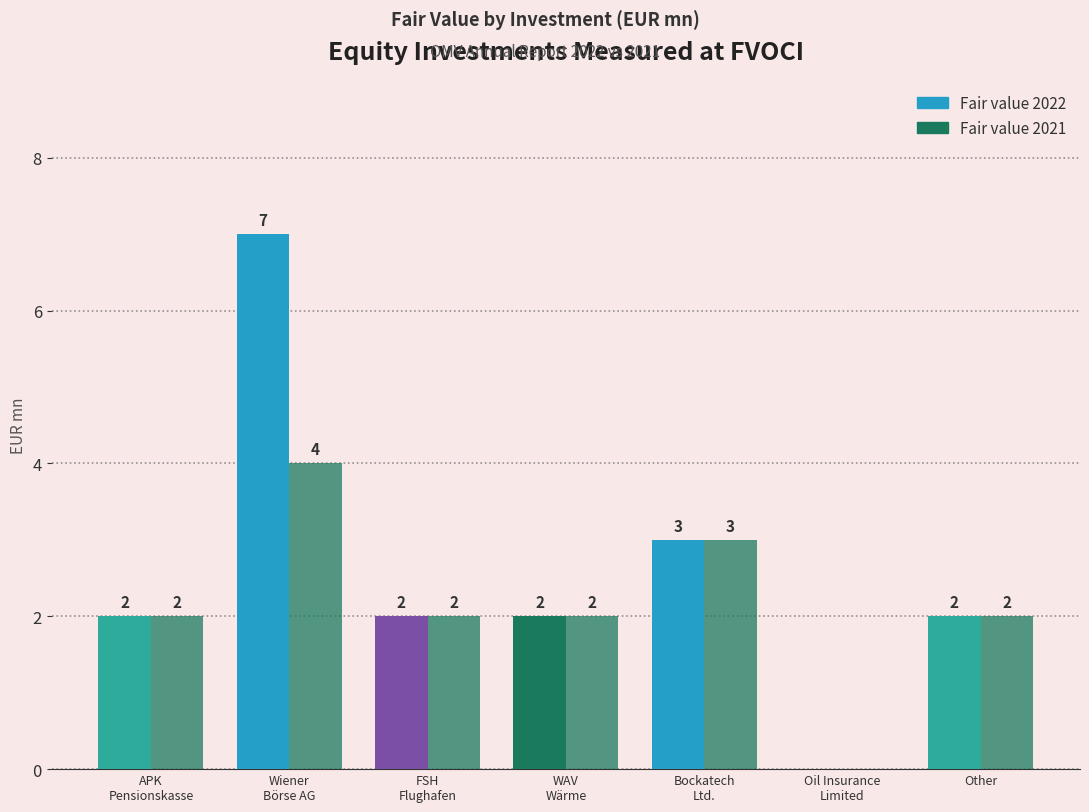

How many positive values does the Fair value 2022 series have?

6